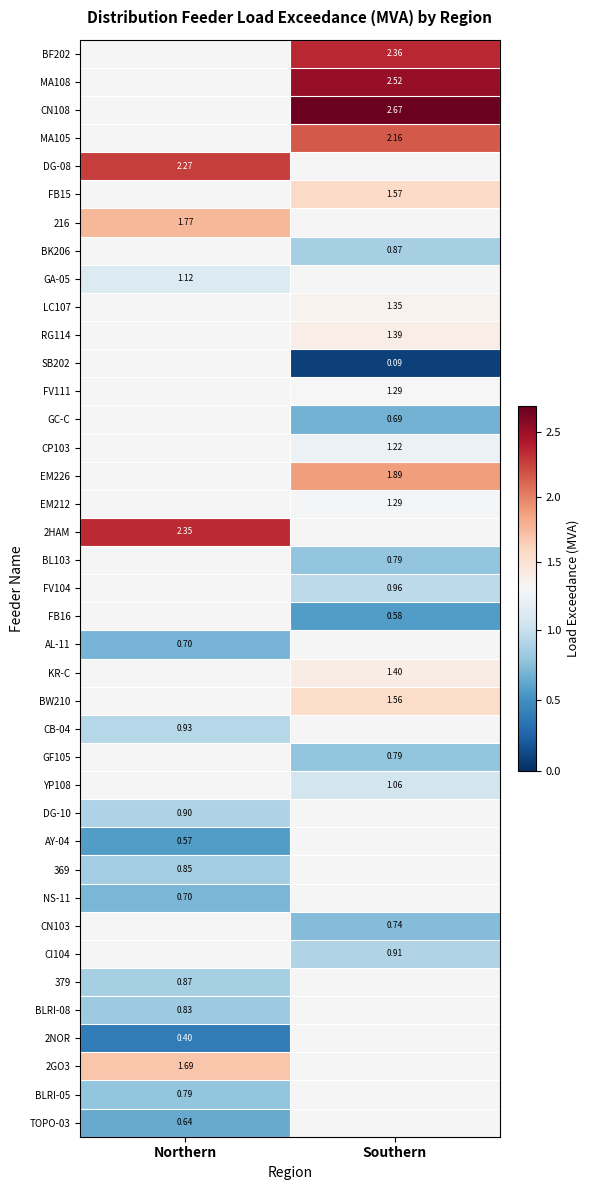

What is the maximum value shown in the chart?

2.7